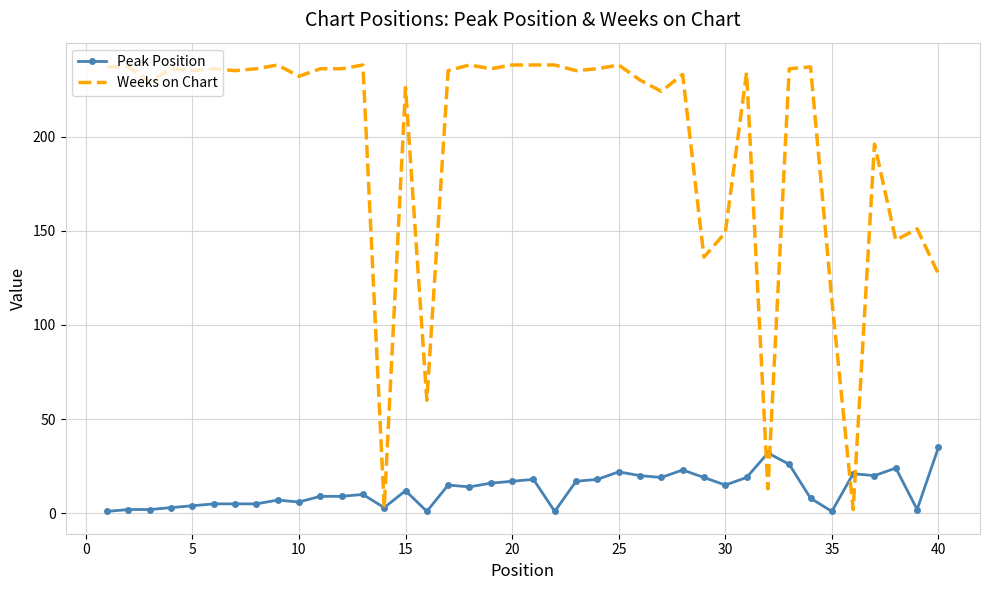

Which series has the largest total across all categories?

Weeks on Chart